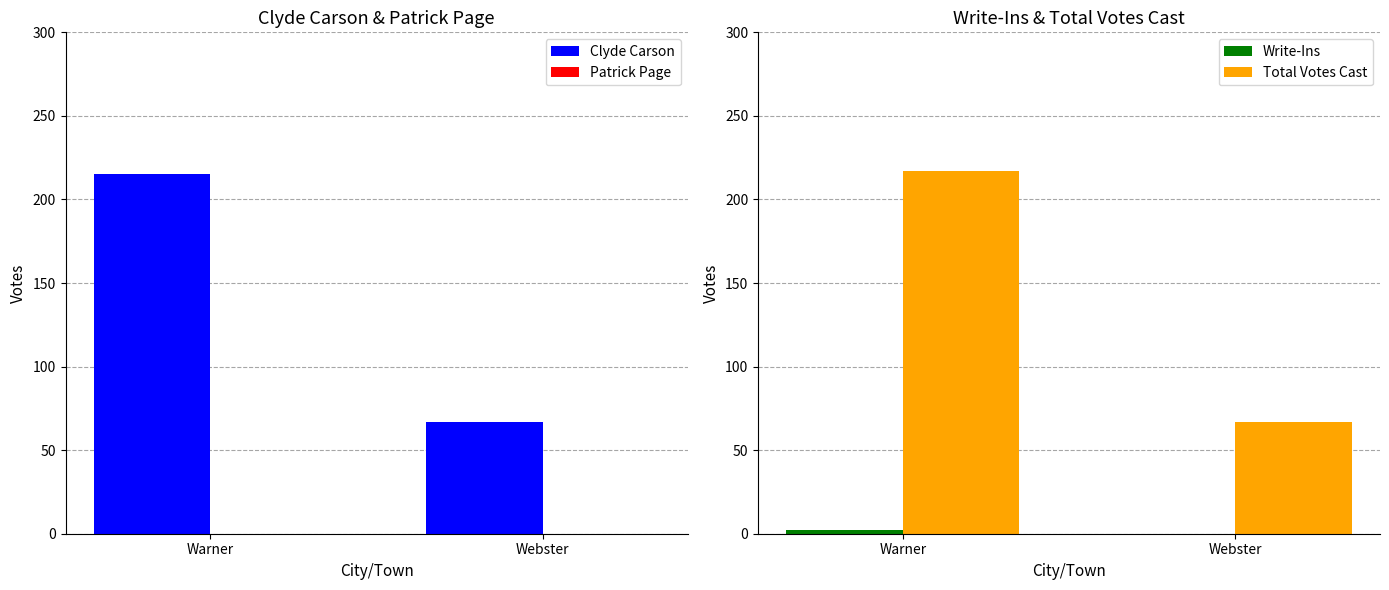

What is the sum of all Clyde Carson values?

282